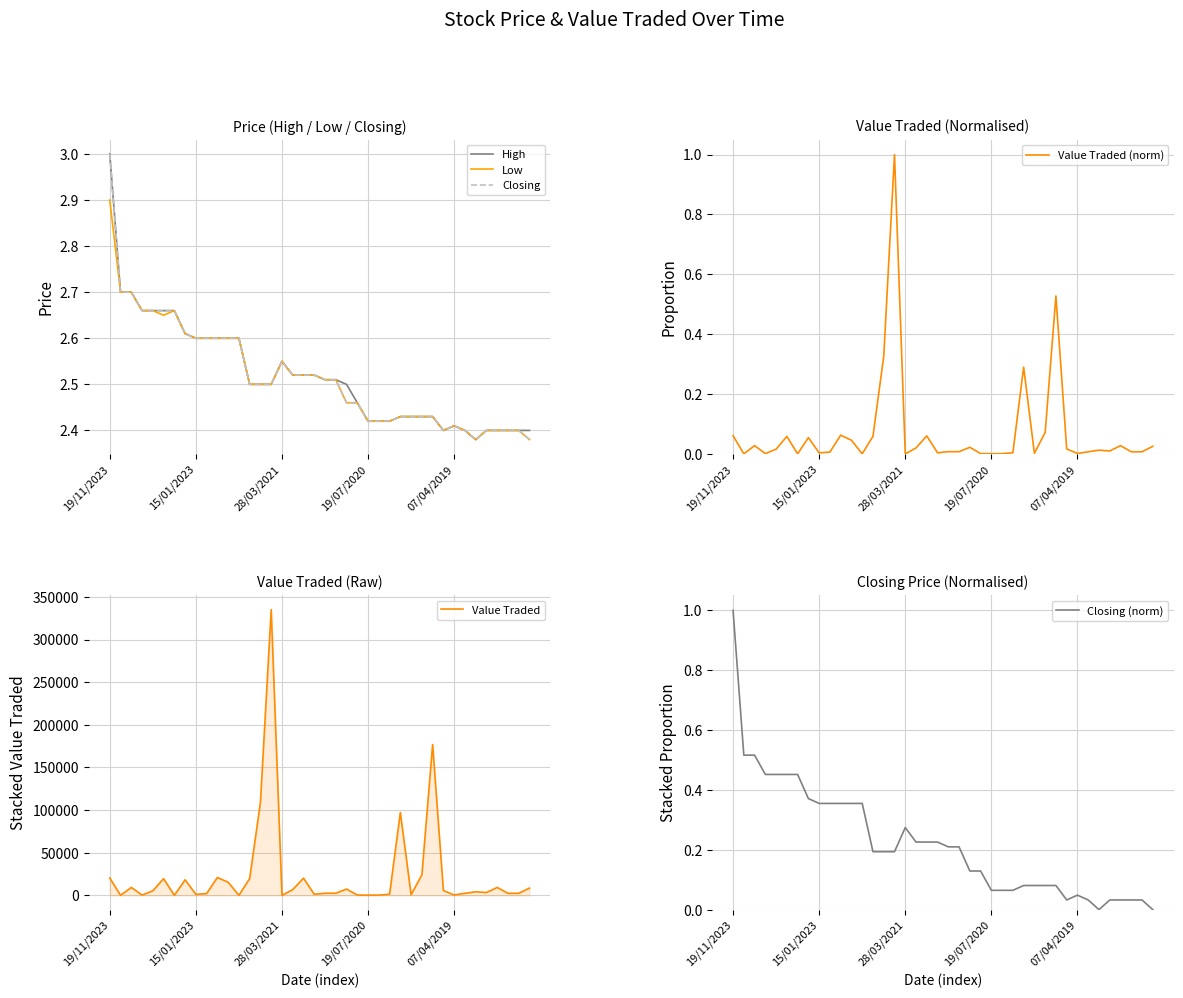

Where is Low nearest to the value 2?

34